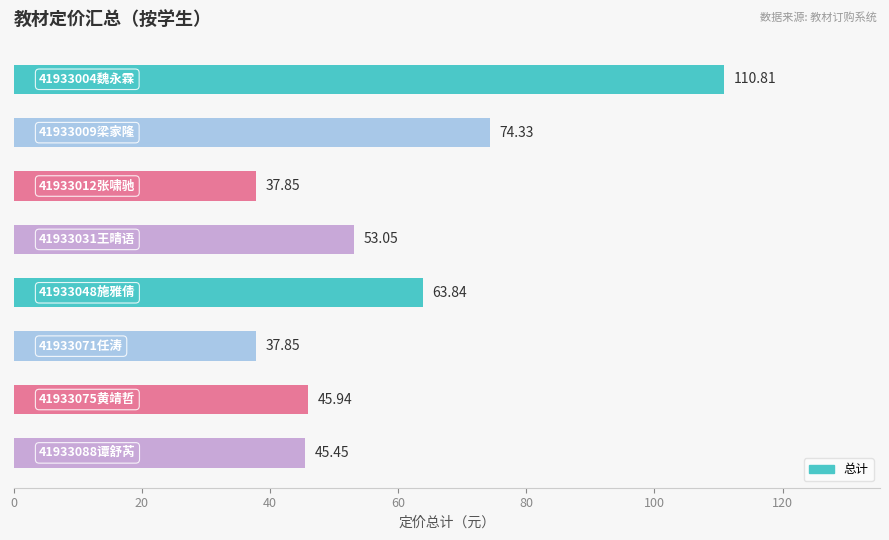

What is the average value?

58.6